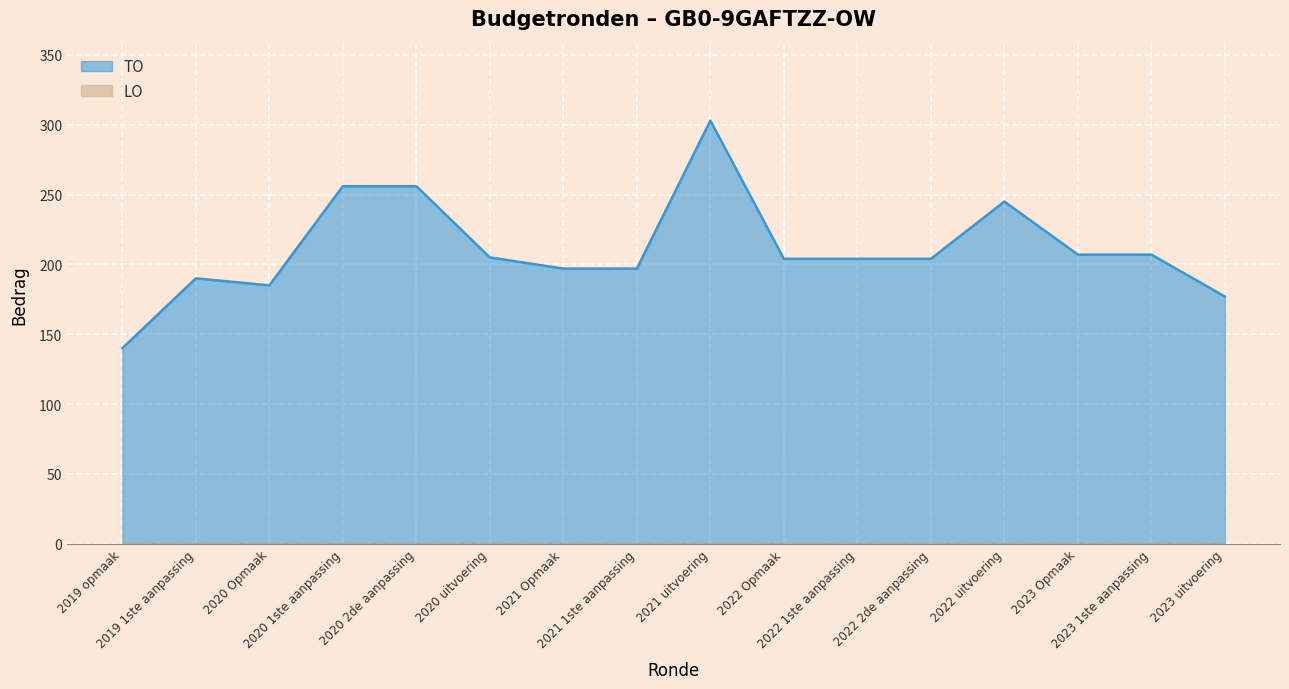

Rank the categories by value from highest to lowest.

2021 uitvoering, 2020 1ste aanpassing, 2020 2de aanpassing, 2022 uitvoering, 2023 Opmaak, 2023 1ste aanpassing, 2020 uitvoering, 2022 Opmaak, 2022 1ste aanpassing, 2022 2de aanpassing, 2021 Opmaak, 2021 1ste aanpassing, 2019 1ste aanpassing, 2020 Opmaak, 2023 uitvoering, 2019 opmaak